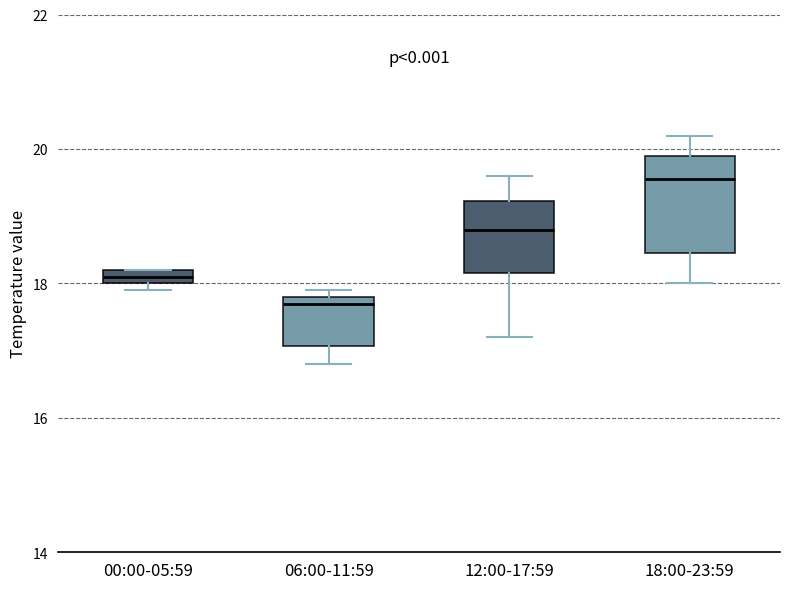

Which box's median line is the highest?

18:00-23:59